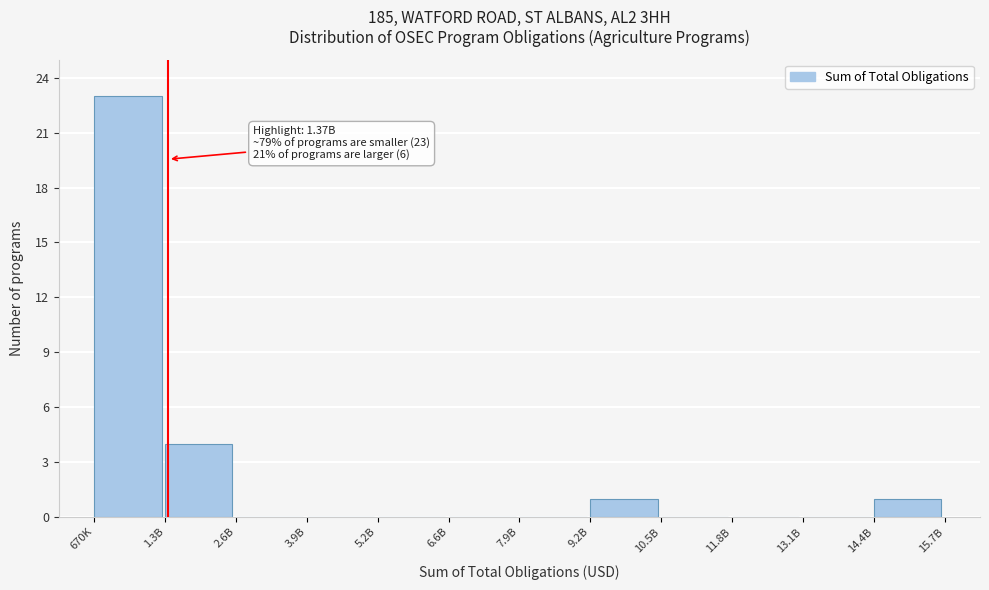

Reading right to left, transcribe all the data shown in this chart.

14.4B=1	13.1B=0	11.8B=0	10.5B=0	9.2B=1	7.9B=0	6.6B=0	5.2B=0	3.9B=0	2.6B=0	1.3B=4	670K=23